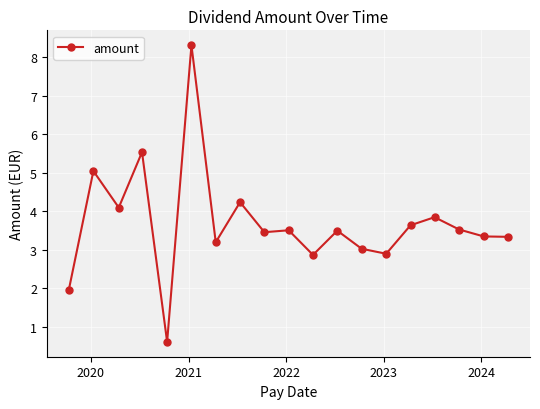

What is the minimum value shown in the chart?

0.6